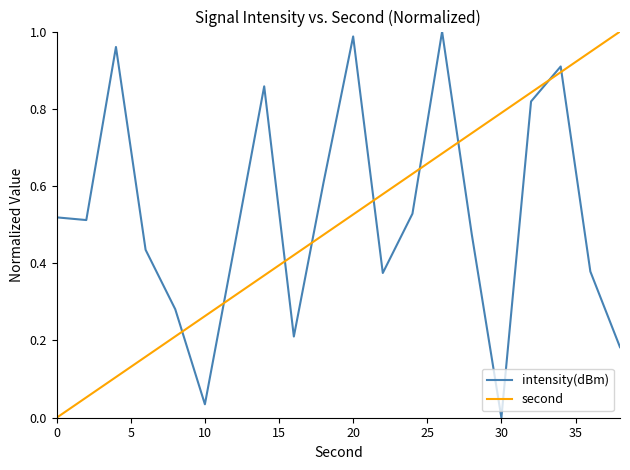

After their last crossing, which series has the higher values: second or intensity(dBm)?

second